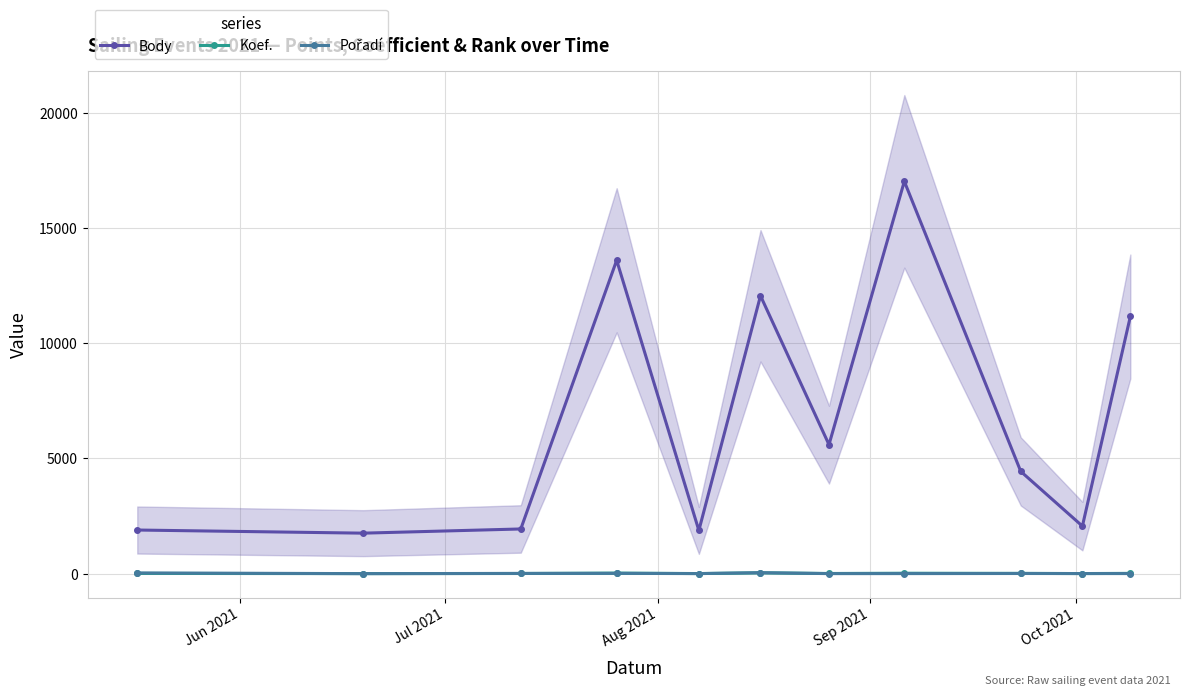

True or false: Koef. and Body intersect in this chart.

False